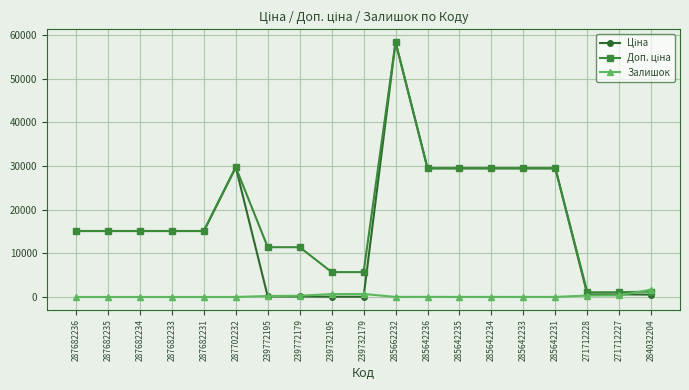

What position from the left is 285642236?

12